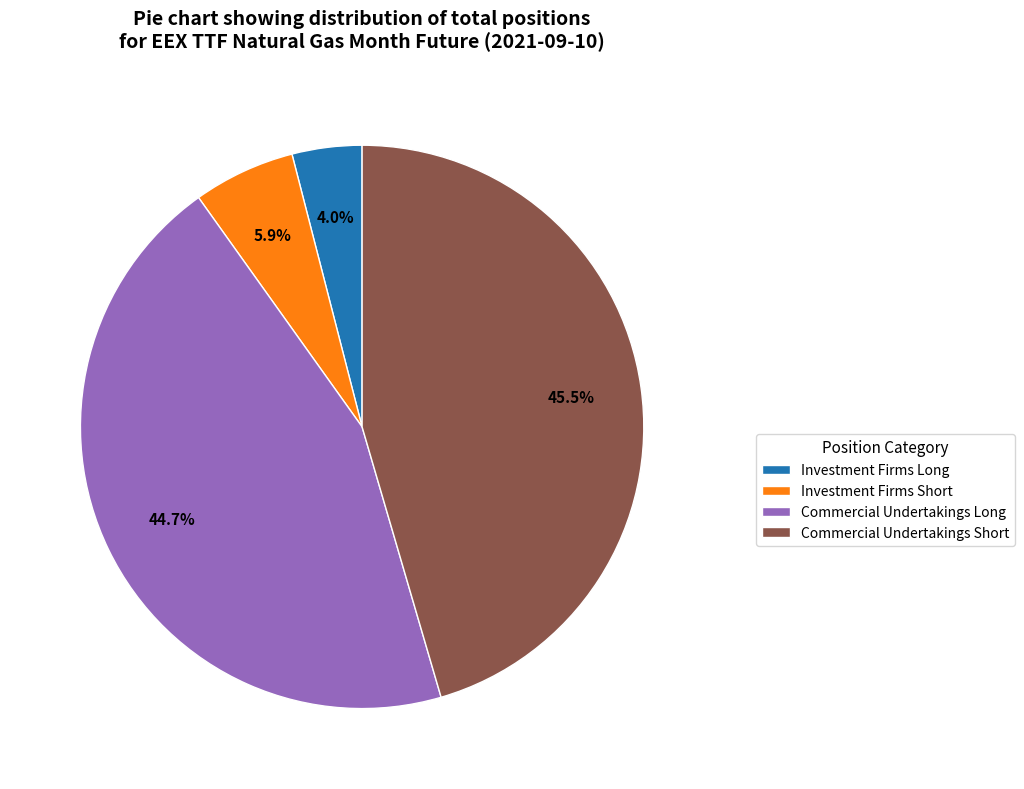

What is the smallest slice in the pie chart?

Investment Firms Long